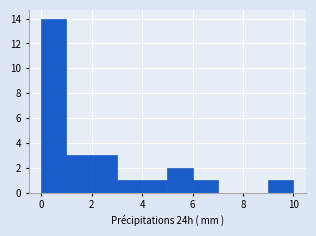

Reading left to right, transcribe this chart: for each bar, give the range it covers on the x-axis and its height. The values are not printed on the chart, so give them approximately, as read against the axis.

0 to 1: 14
1 to 2: 3
2 to 3: 3
3 to 4: 1
4 to 5: 1
5 to 6: 2
6 to 7: 1
7 to 8: 0
8 to 9: 0
9 to 10: 1